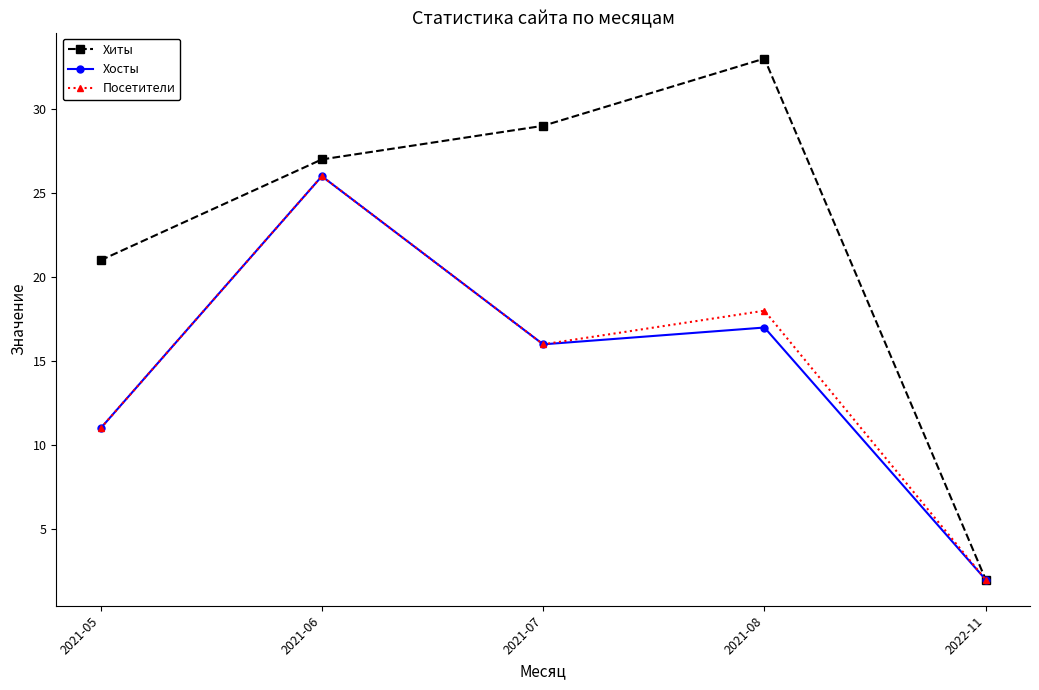

What is the label of the 4th point from the left?

2021-08